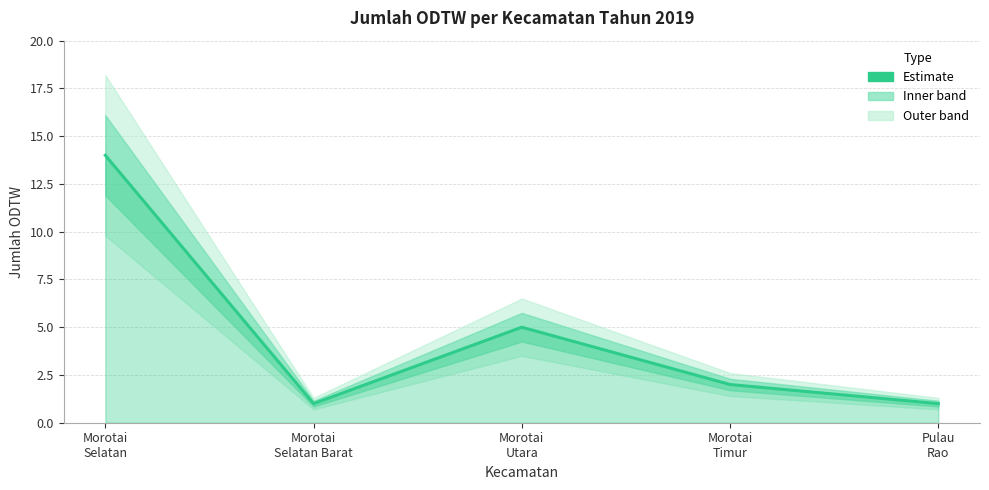

Which has a higher value, Morotai
Selatan or Morotai
Timur?

Morotai
Selatan